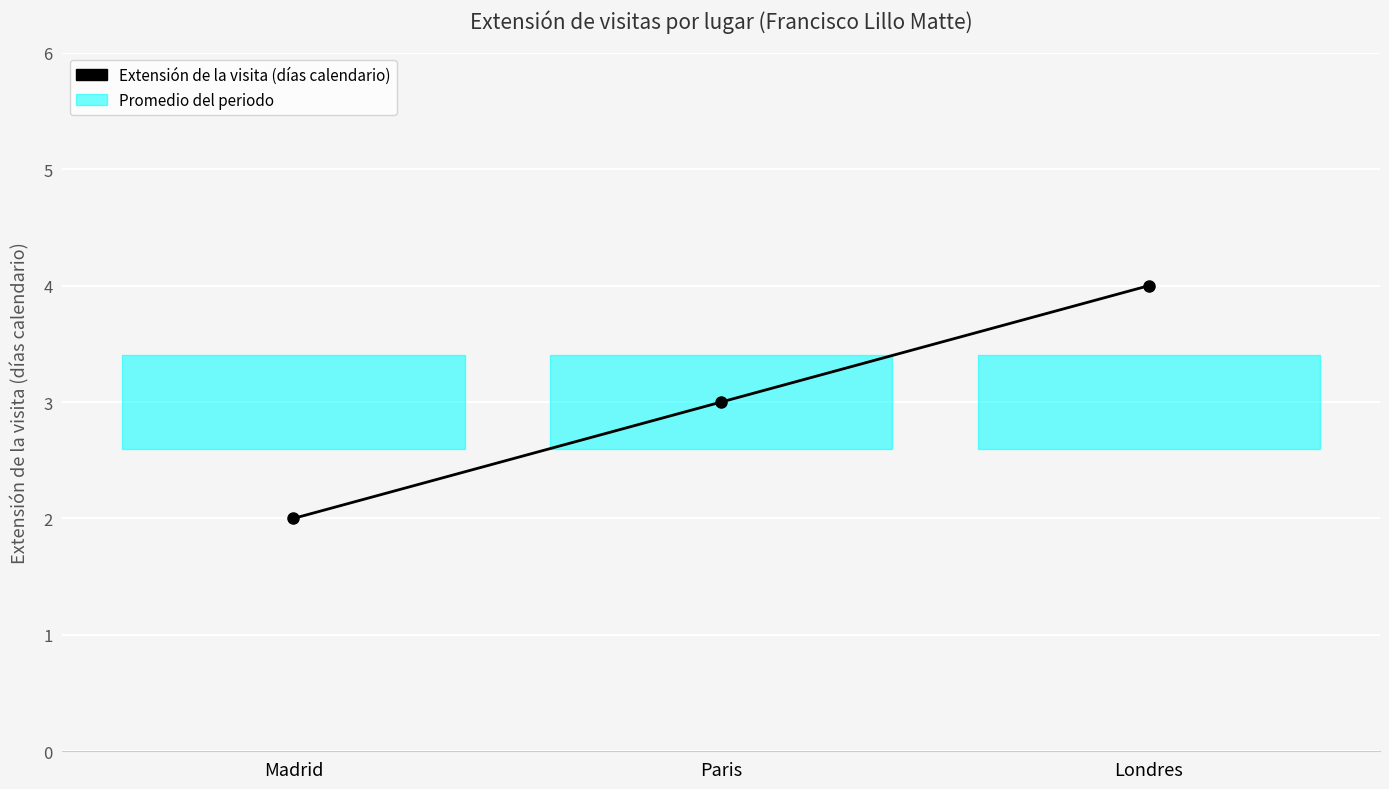

Is this an area chart (filled region under the line)?

No